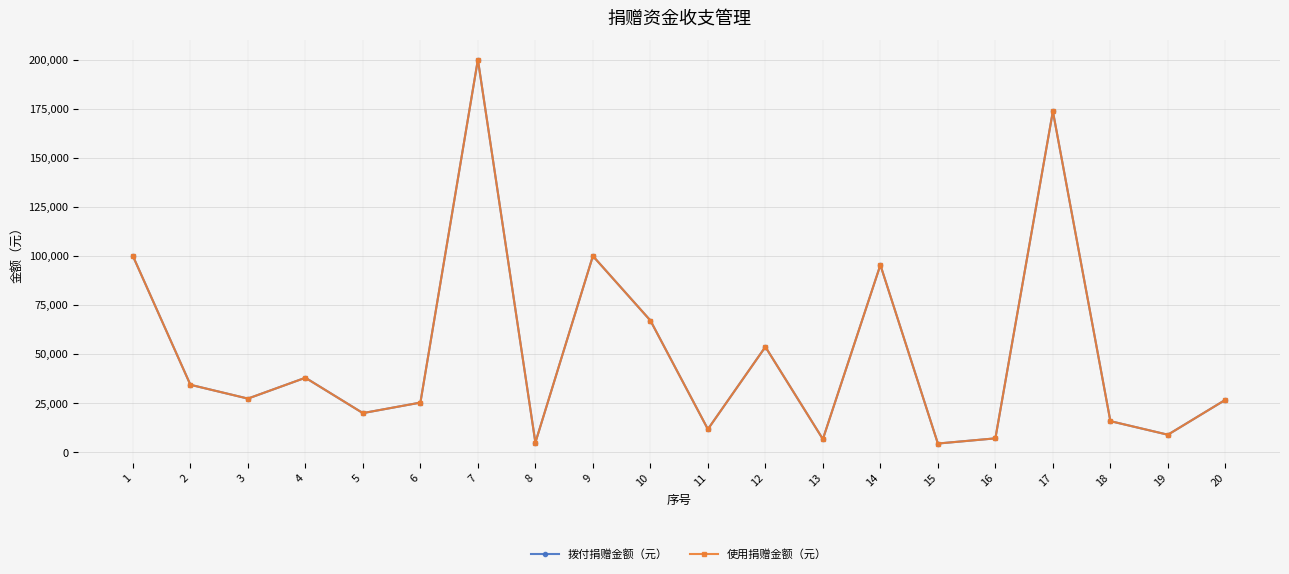

Does the chart have visible grid lines?

Yes